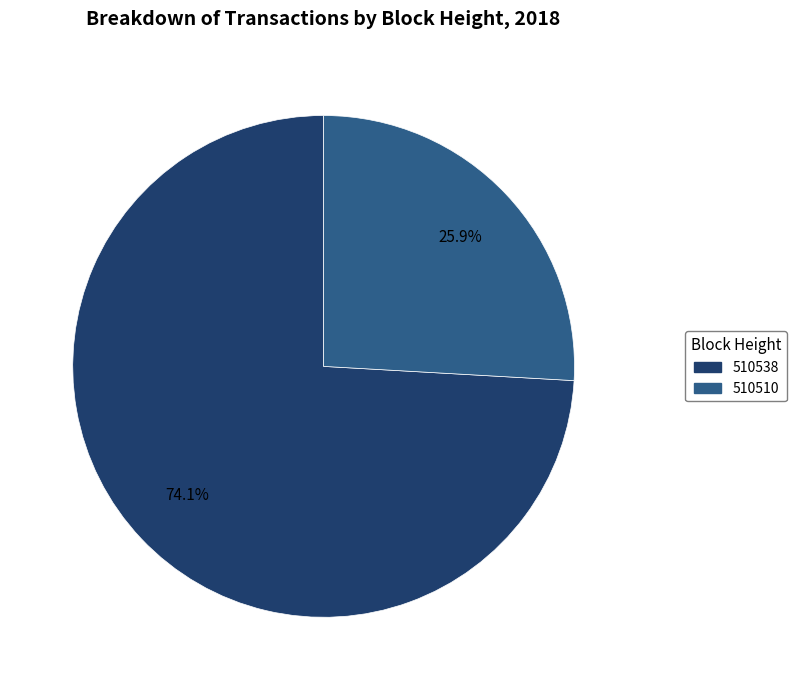

What is the total percentage of 510510 and 510538?

100.0%